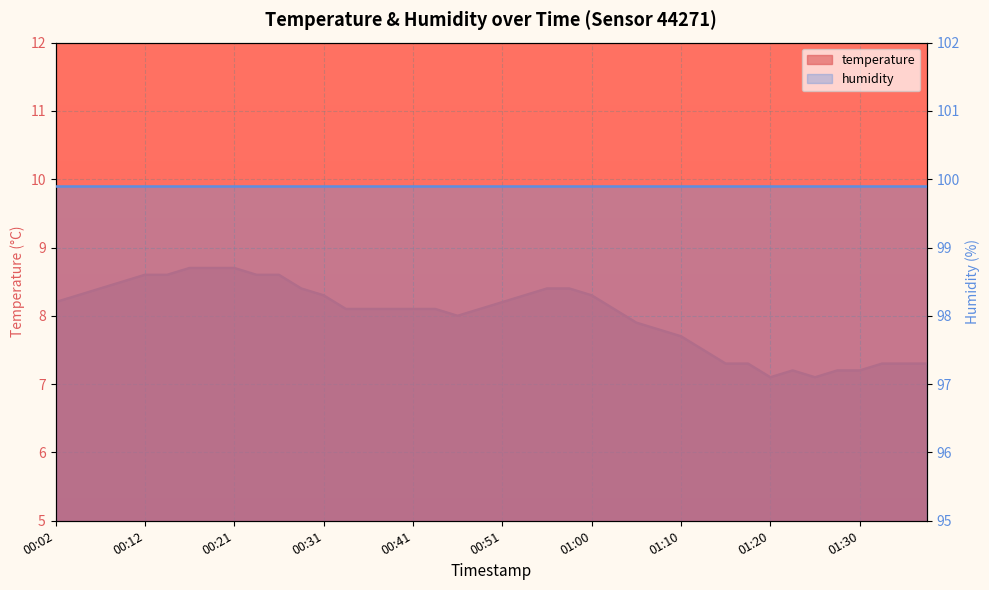

Rank the categories by value from highest to lowest.

00:17, 00:19, 00:21, 00:12, 00:14, 00:24, 00:26, 00:09, 00:07, 00:29, 00:55, 00:58, 00:04, 00:31, 00:53, 01:00, 00:02, 00:51, 00:34, 00:36, 00:38, 00:41, 00:43, 00:48, 01:03, 00:46, 01:05, 01:08, 01:10, 01:13, 01:15, 01:17, 01:32, 01:35, 01:37, 01:22, 01:27, 01:30, 01:20, 01:25